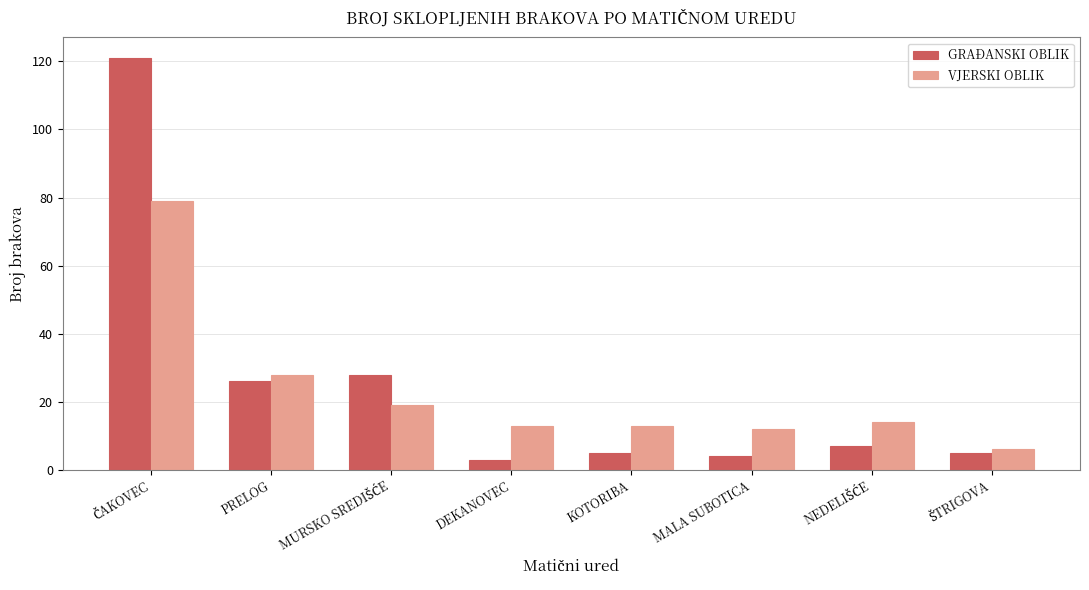

Reading left to right, list all the values displayed in this chart.

GRAĐANSKI OBLIK: 121	26	28	3	5	4	7	5
VJERSKI OBLIK: 79	28	19	13	13	12	14	6